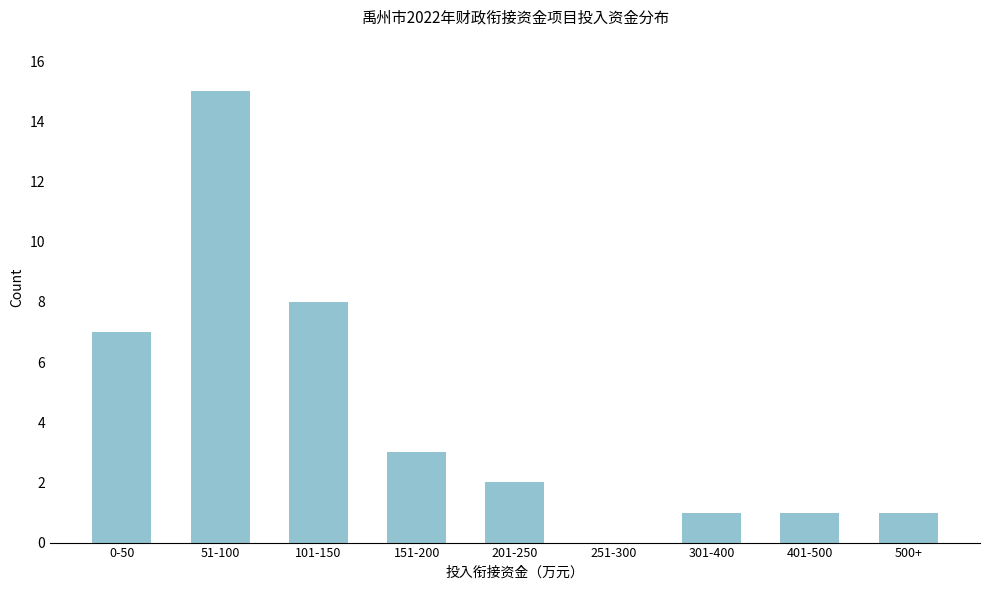

Reading left to right, list all the values displayed in this chart.

0-50=7	51-100=15	101-150=8	151-200=3	201-250=2	251-300=0	301-400=1	401-500=1	500+=1